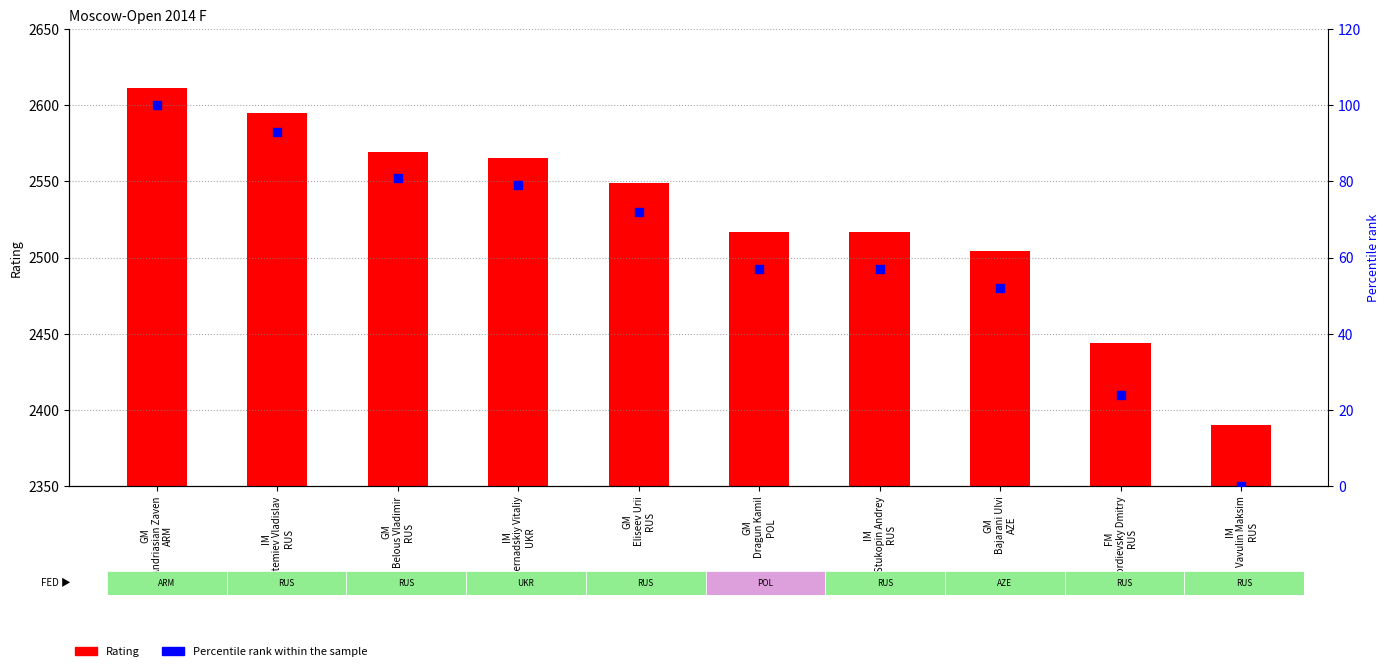

What is the total value across all series at GM
Bajarani Ulvi
AZE?

2556